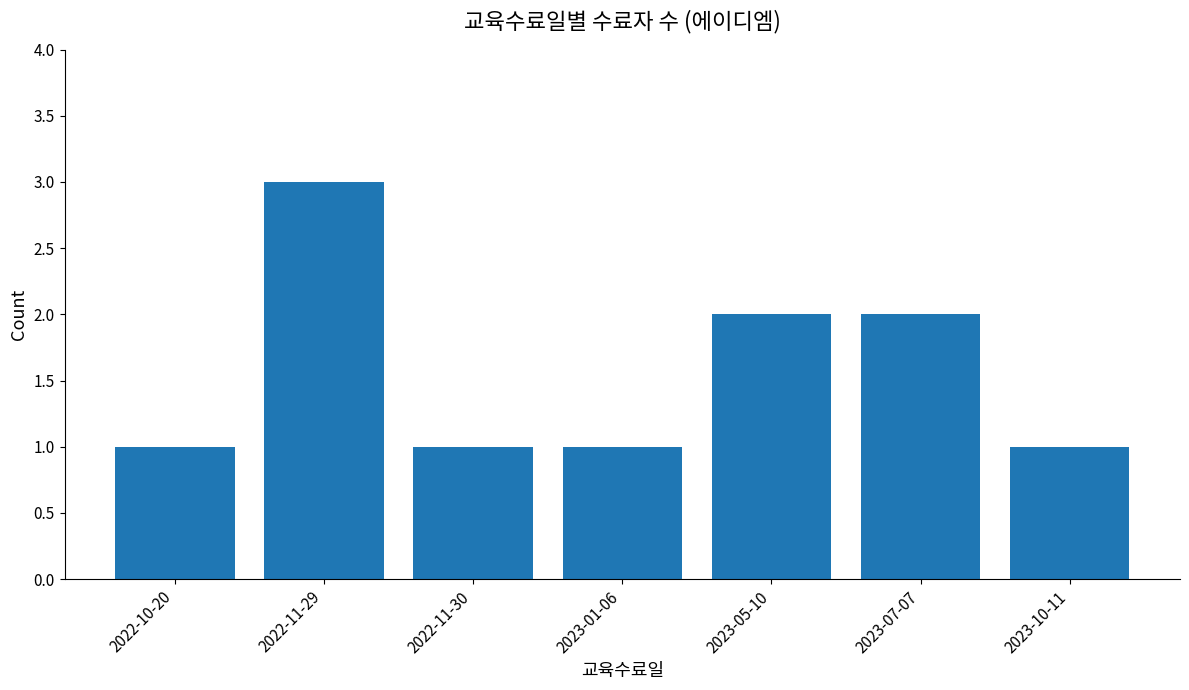

What is the value of the 7th bar from the left?

1